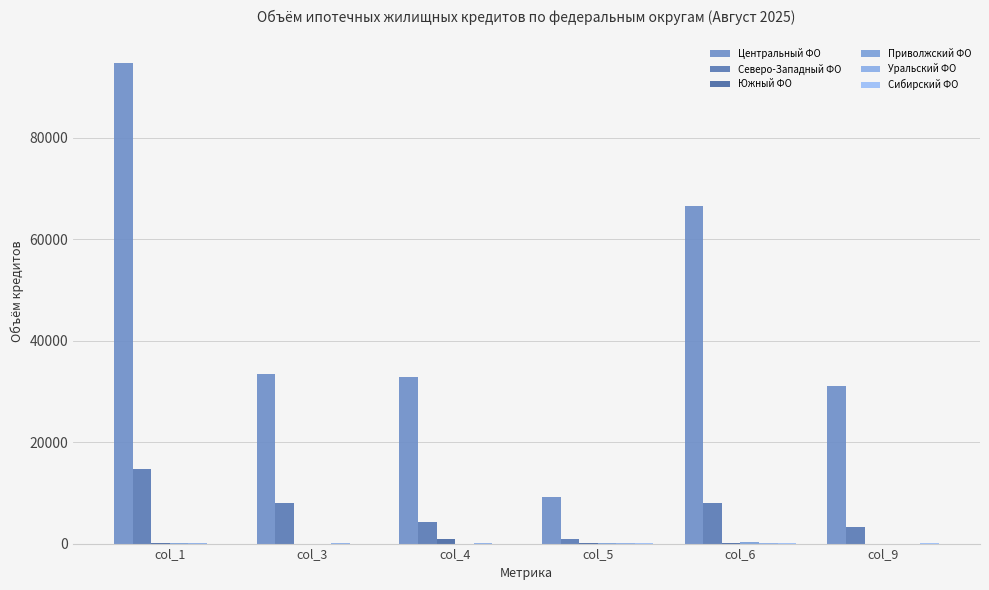

Reading right to left, extract all data points from this chart.

Центральный ФО: 31132	66605	9253	32865	33432	94787
Северо-Западный ФО: 3186	7944	997	4296	8009	14707
Южный ФО: 6	49	48	919	11	68
Приволжский ФО: 13	345	23	8	16	33
Уральский ФО: 9	113	54	100	28	82
Сибирский ФО: 29	18	42	3	2	3